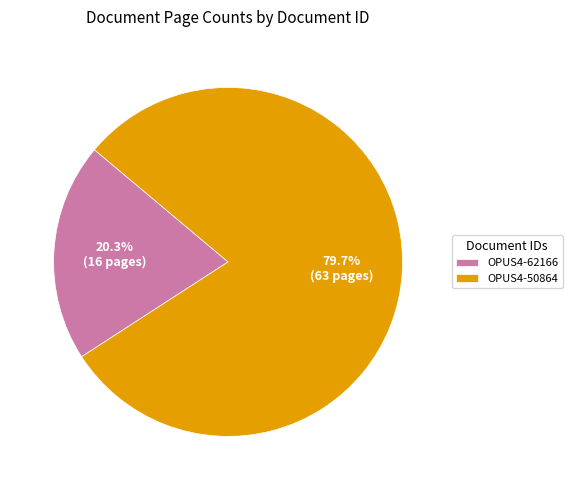

Rank the categories by value from highest to lowest.

OPUS4-50864, OPUS4-62166